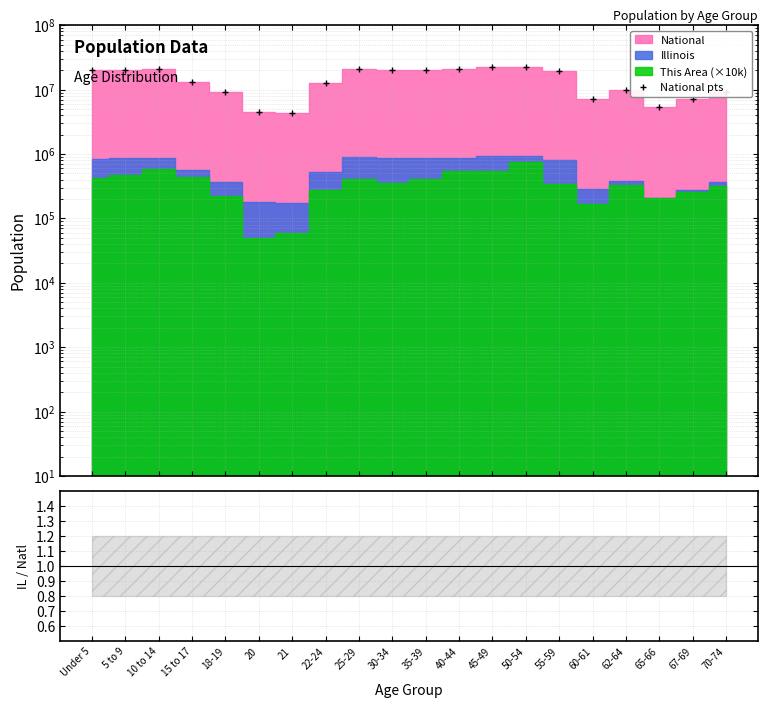

How many IL/National values are between 0 and 1?

20